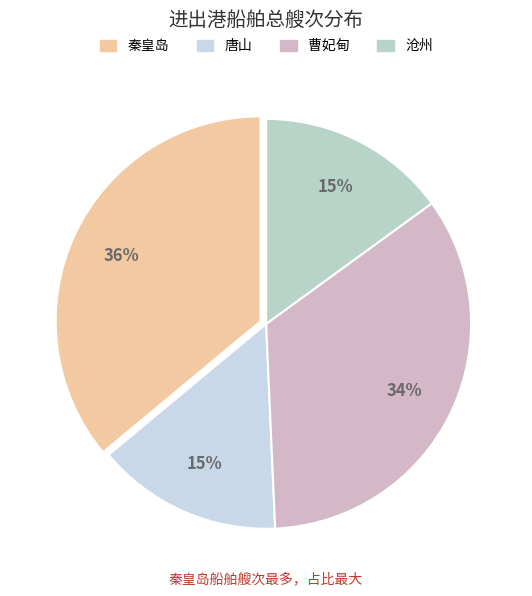

How many segments does this pie chart have?

4